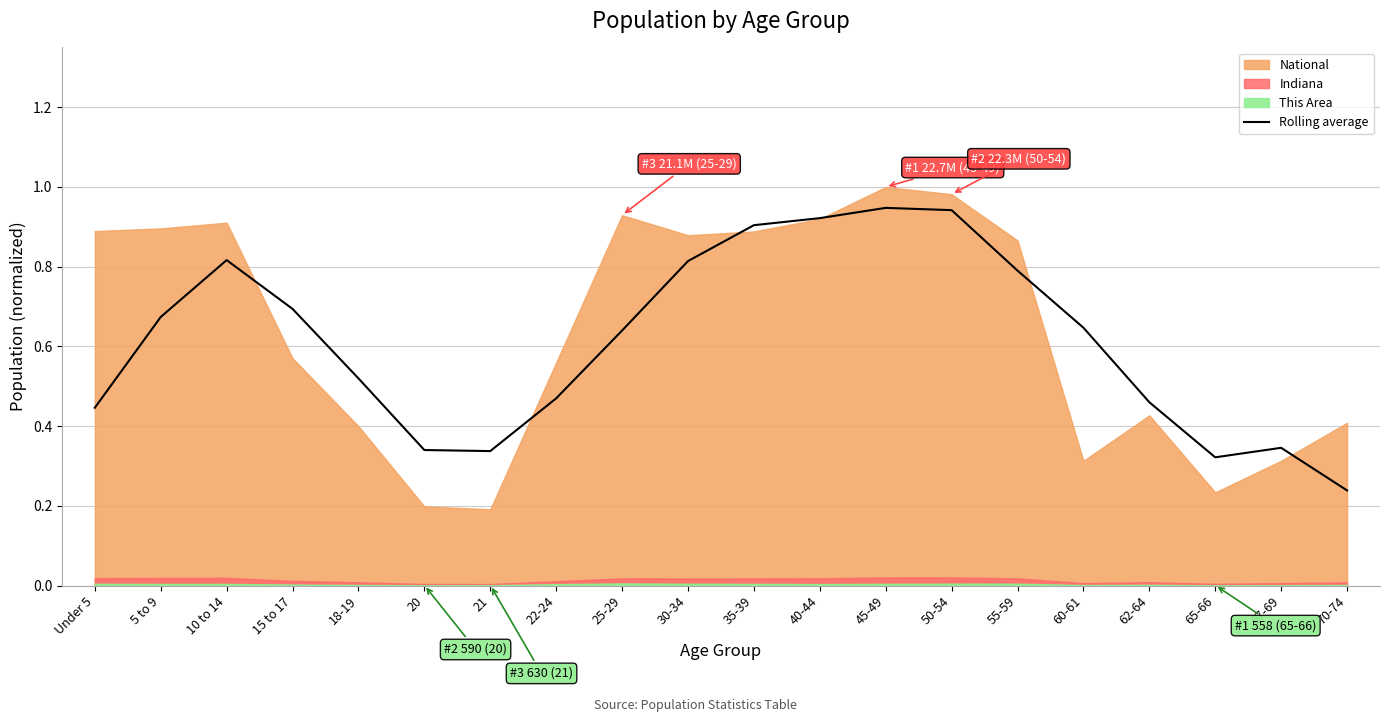

Is it true that the value at Under 5 is 0.4?

True